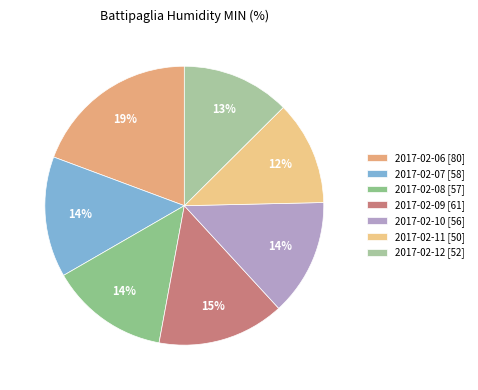

What is the ratio of the value at 2017-02-12 to the value at 2017-02-10?

0.9